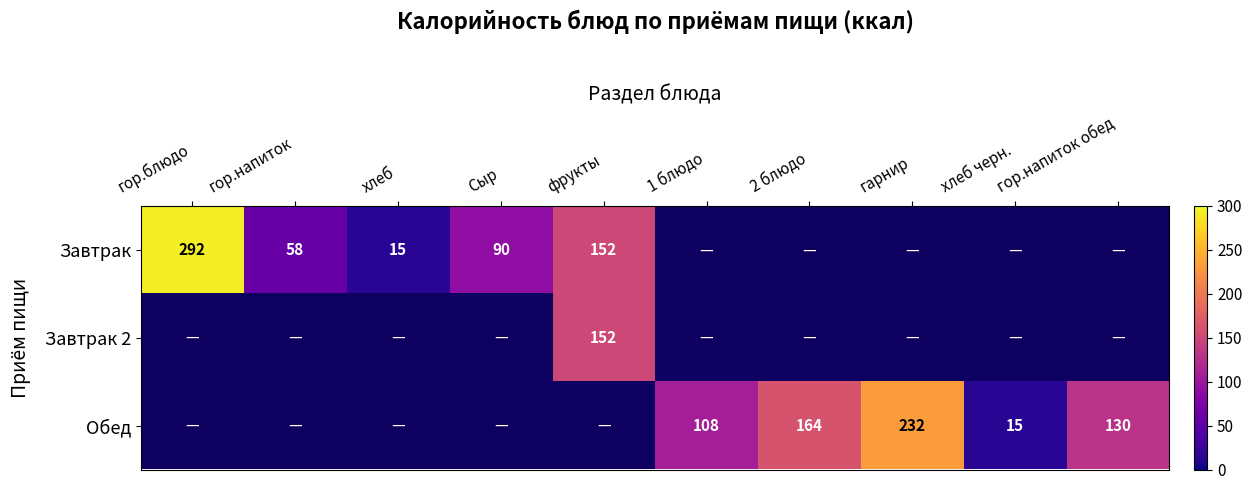

Which category has the highest value across all series?

гор.блюдо